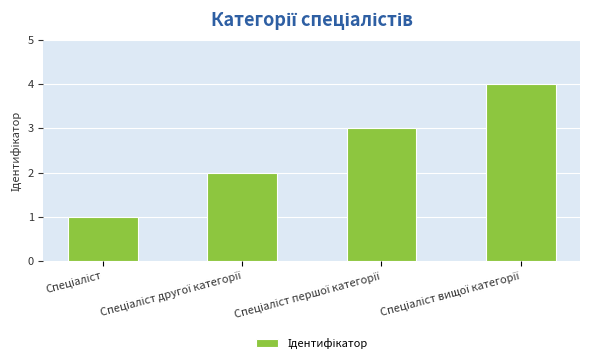

What is the difference between the maximum and minimum values?

3